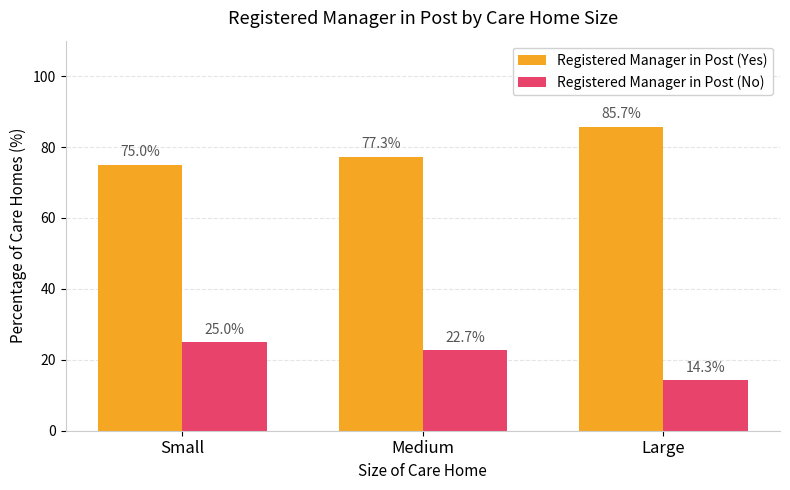

What position from the right is Large?

1